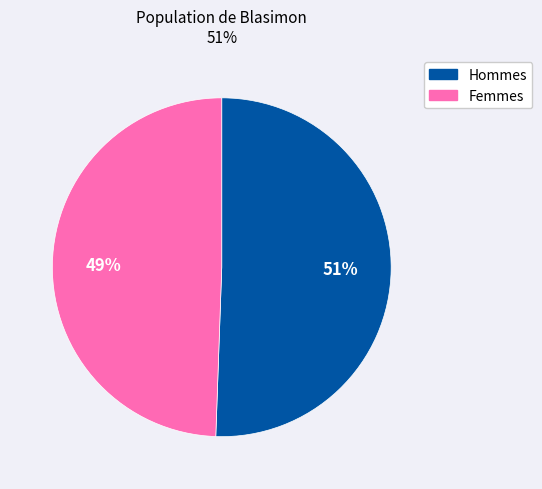

Is it true that Hommes is 65% of the pie?

False